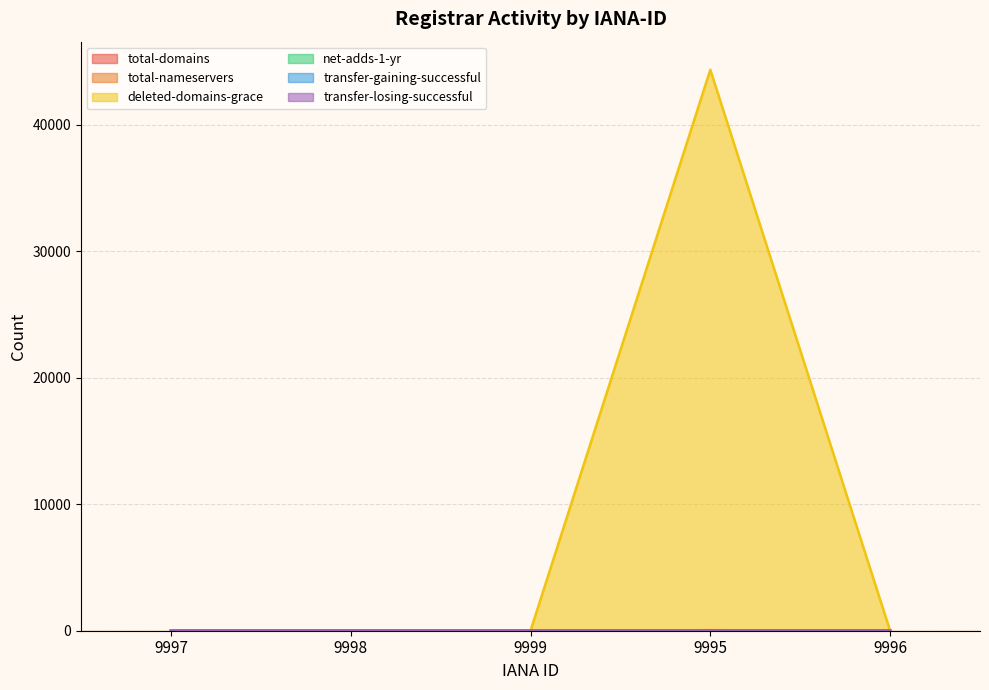

Which series has the largest total across all categories?

deleted-domains-grace